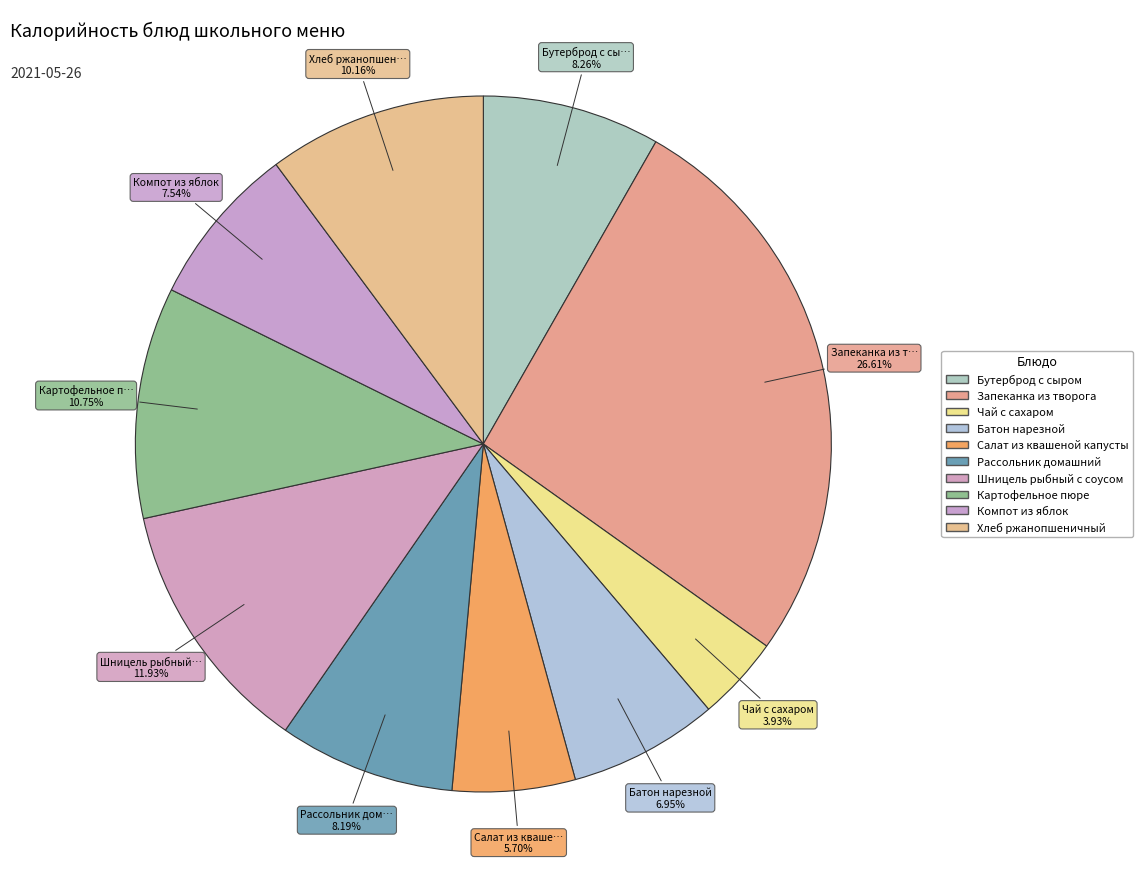

How many slices are in this pie chart?

10